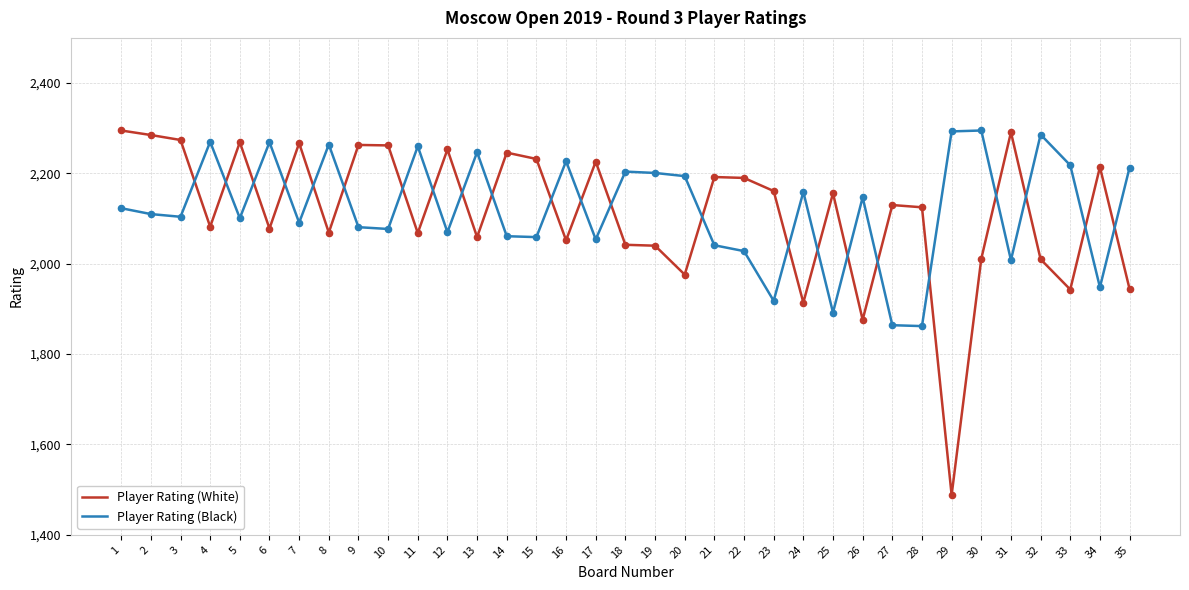

What are all the series names shown in the legend?

Player Rating (White), Player Rating (Black)